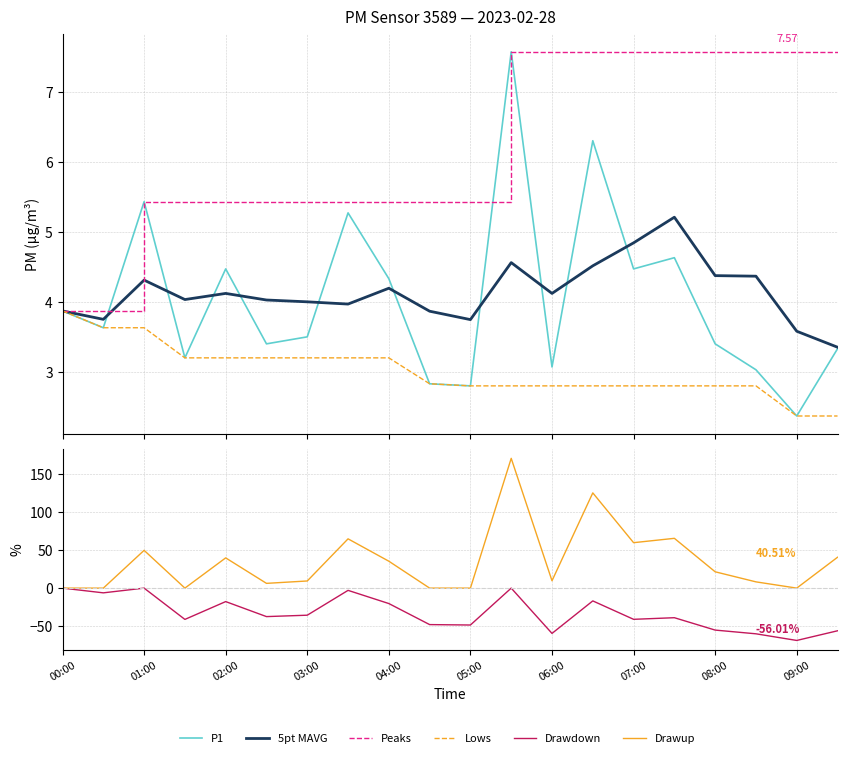

What is the approximate value of Drawdown at 02:00?

-17.7